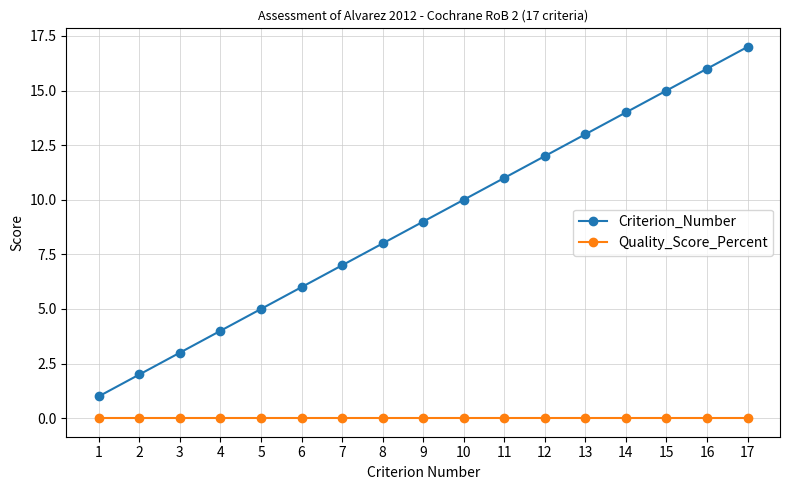

True or false: Quality_Score_Percent and Criterion_Number intersect in this chart.

False